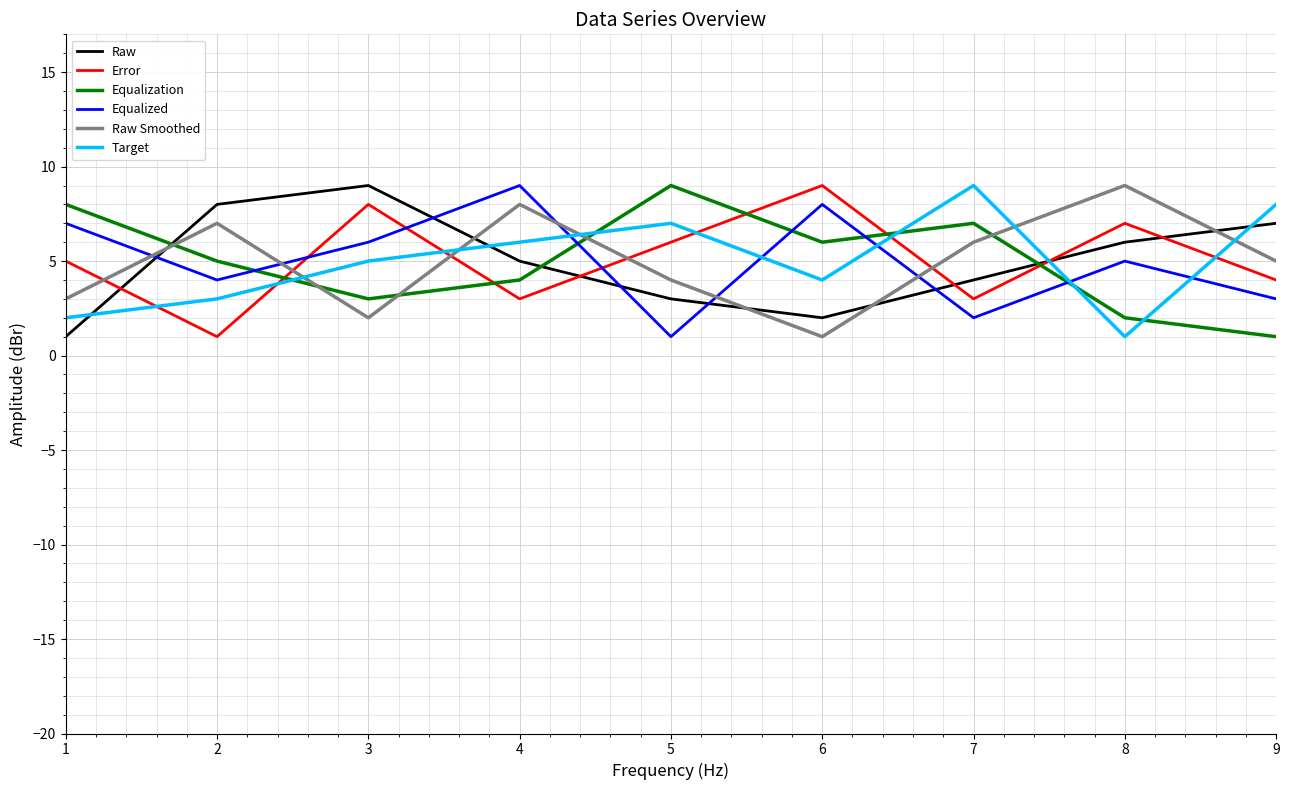

What is the maximum value for Raw Smoothed?

9